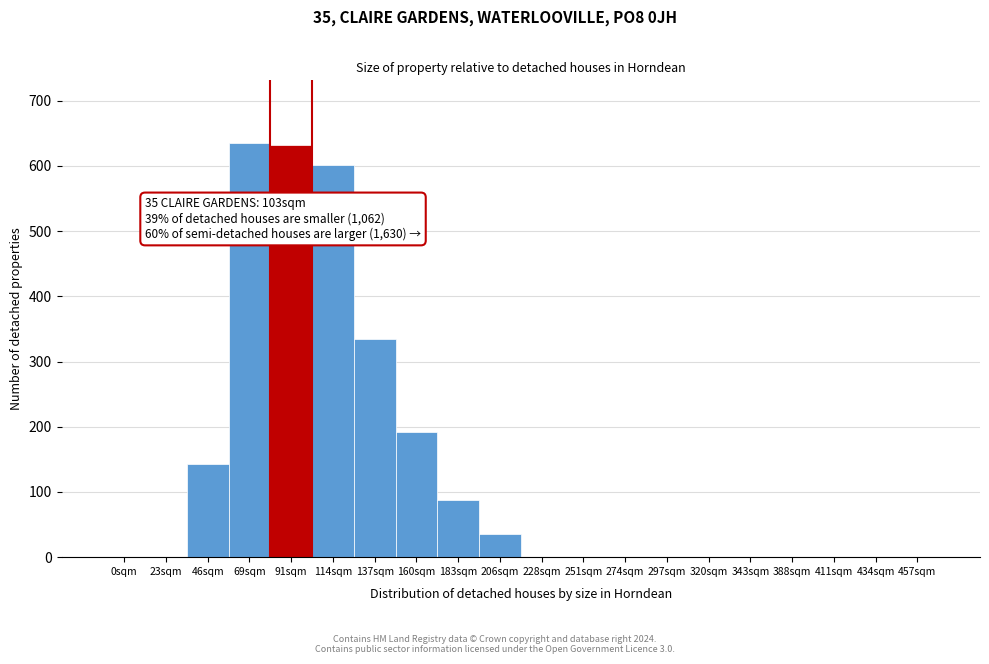

Reading right to left, transcribe all the data shown in this chart.

457sqm=0	434sqm=0	411sqm=0	388sqm=0	343sqm=0	320sqm=0	297sqm=0	274sqm=0	251sqm=0	228sqm=0	206sqm=35	183sqm=87	160sqm=192	137sqm=335	114sqm=601	91sqm=632	69sqm=636	46sqm=143	23sqm=0	0sqm=0